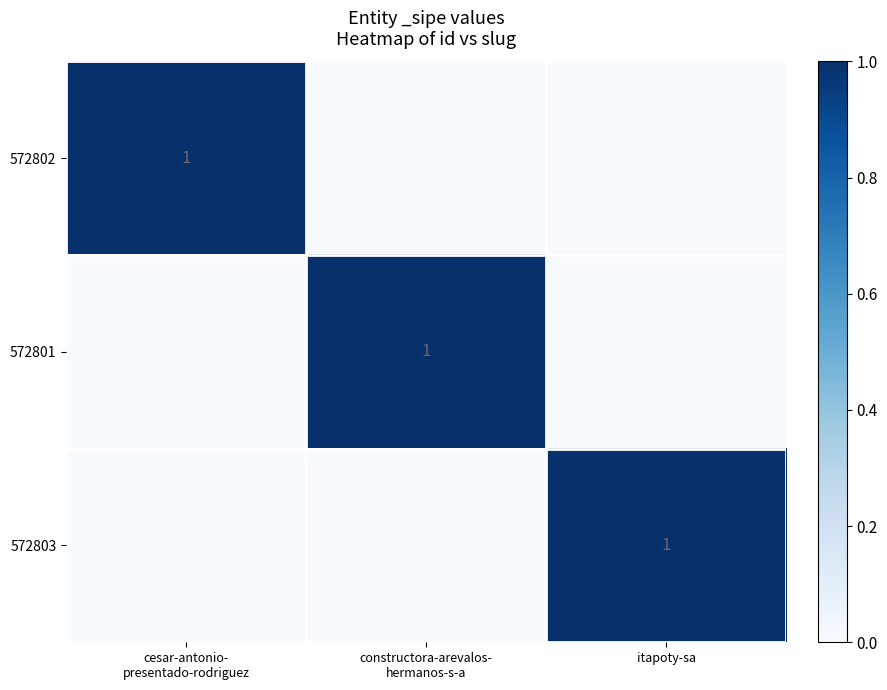

True or false: 572803 has a value of 1 at itapoty-sa.

True